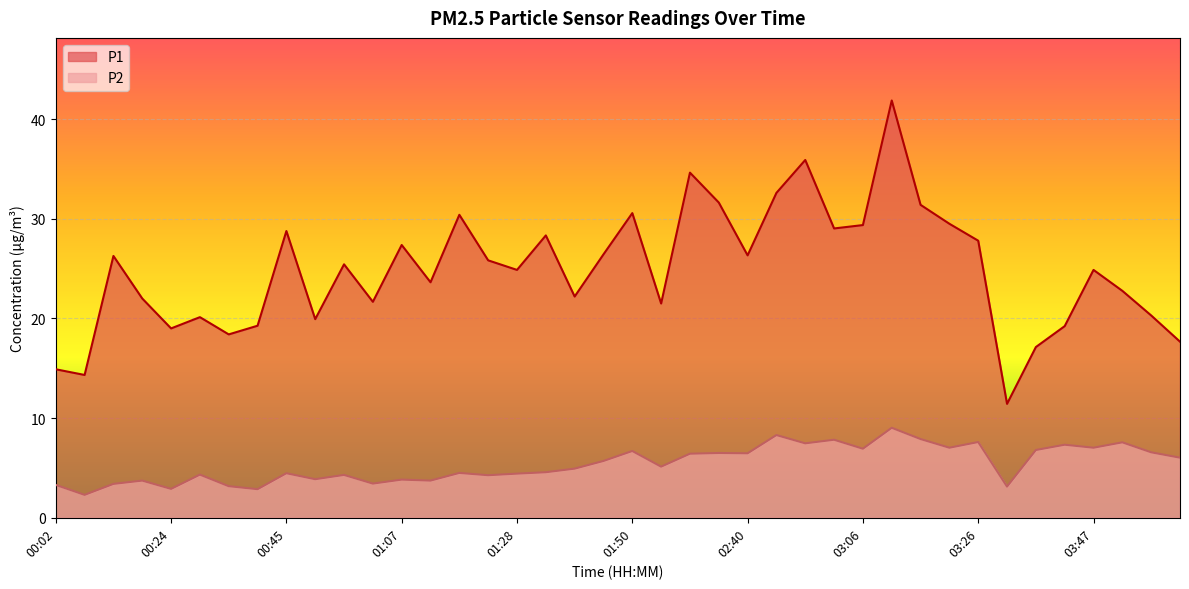

What is the greatest value displayed?

41.9